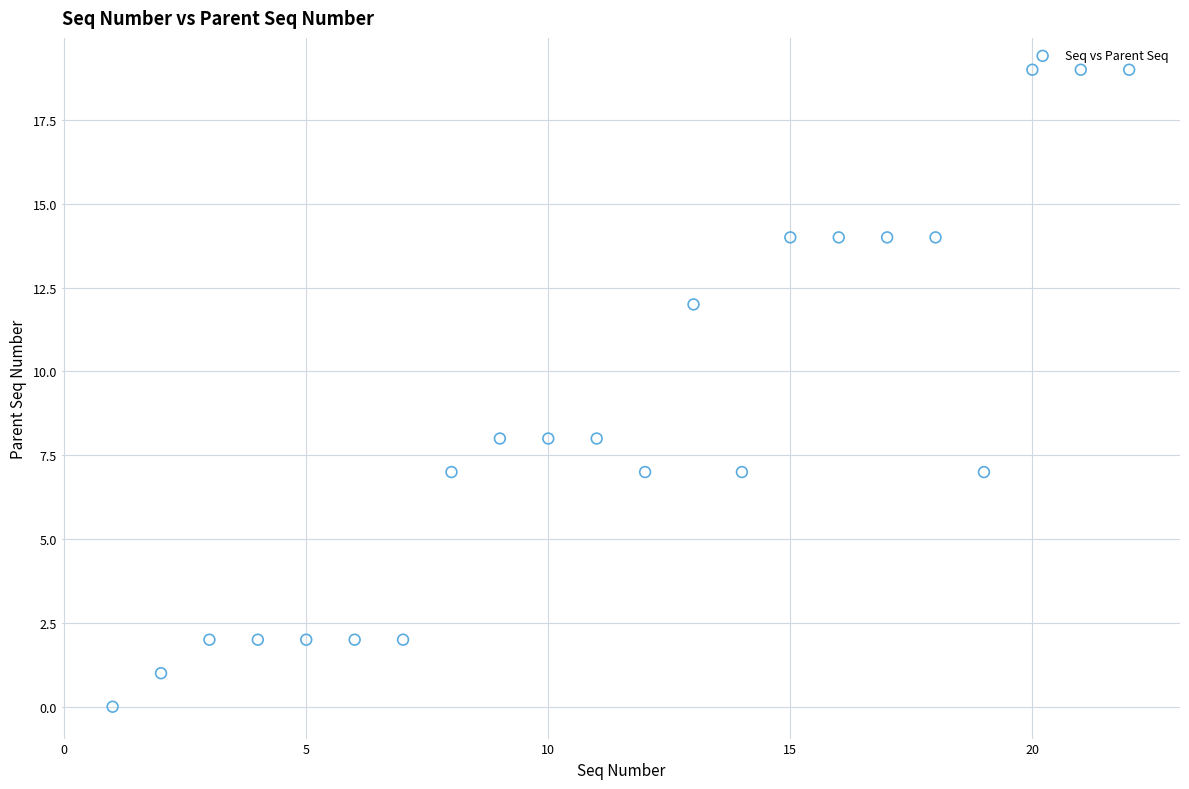

What is the range of Y values (max minus min)?

19